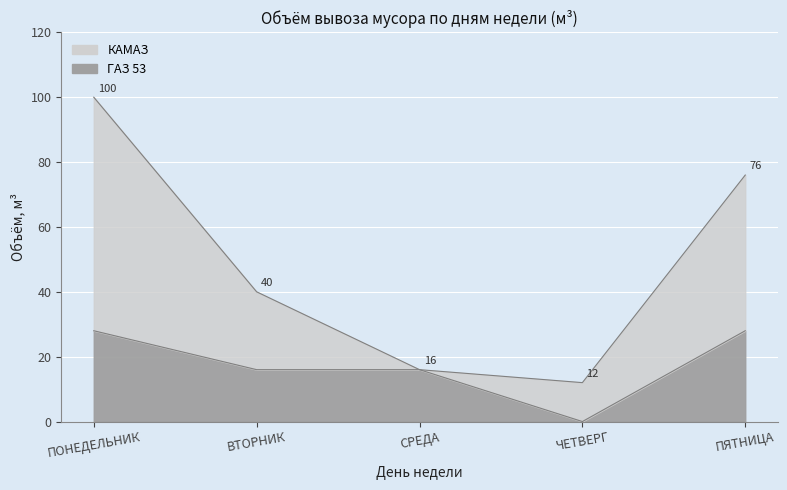

How many positive values are there?

4